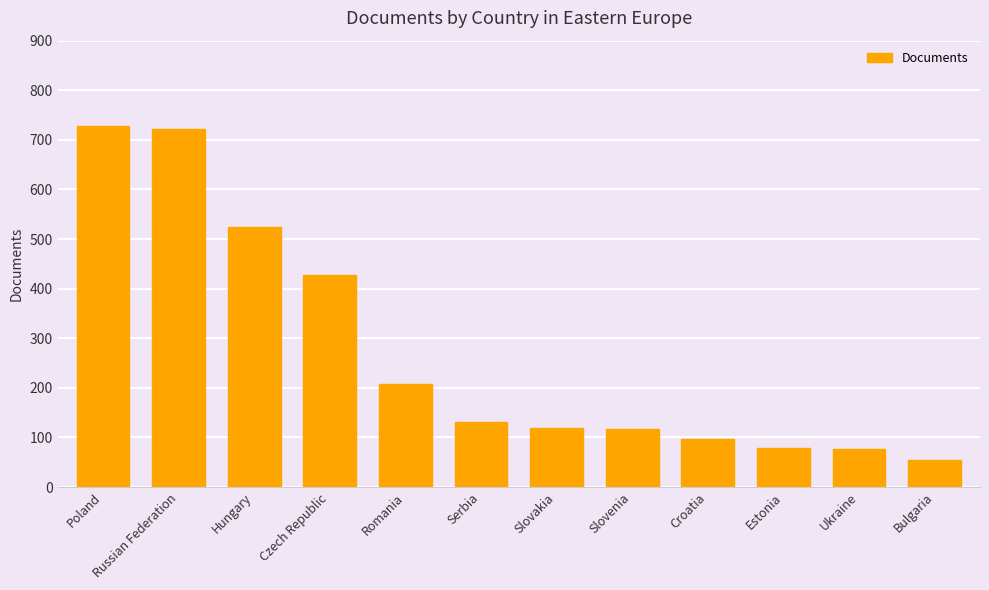

At which label is the value closest to 391?

Czech Republic